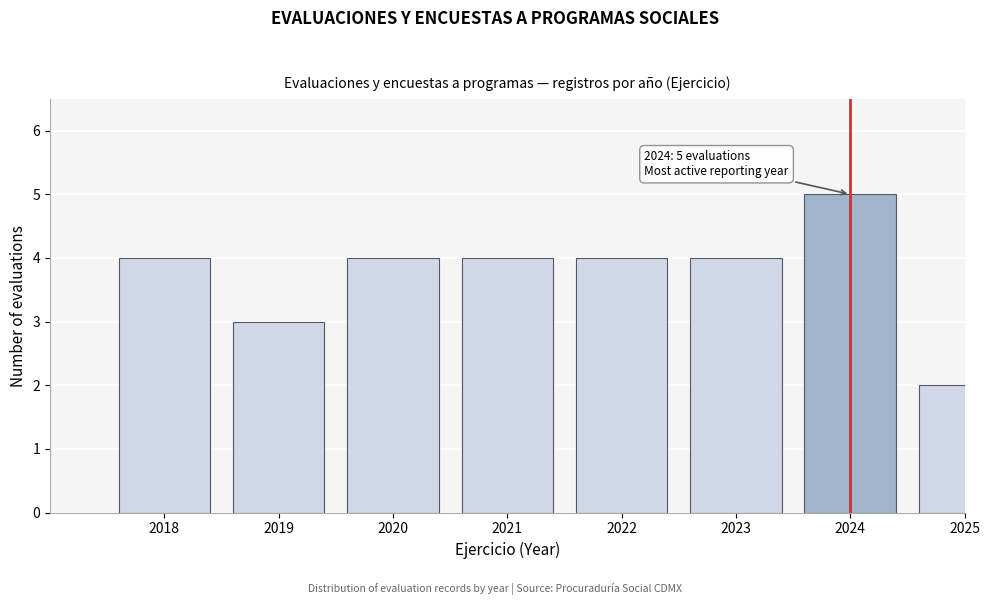

Reading right to left, what are all the values shown in this chart?

2025=2	2024=5	2023=4	2022=4	2021=4	2020=4	2019=3	2018=4